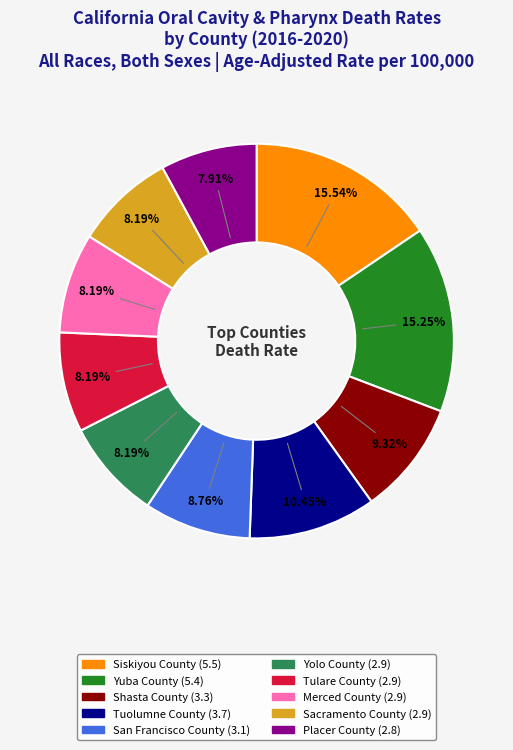

To the nearest percent, what is the combined percentage of San Francisco County and Merced County?

17%